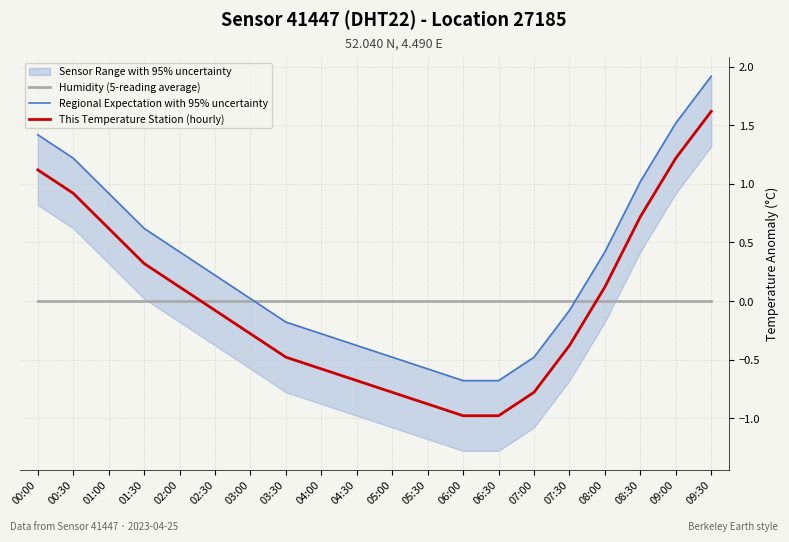

Which series has the largest range (max minus min)?

Regional Expectation with 95% uncertainty